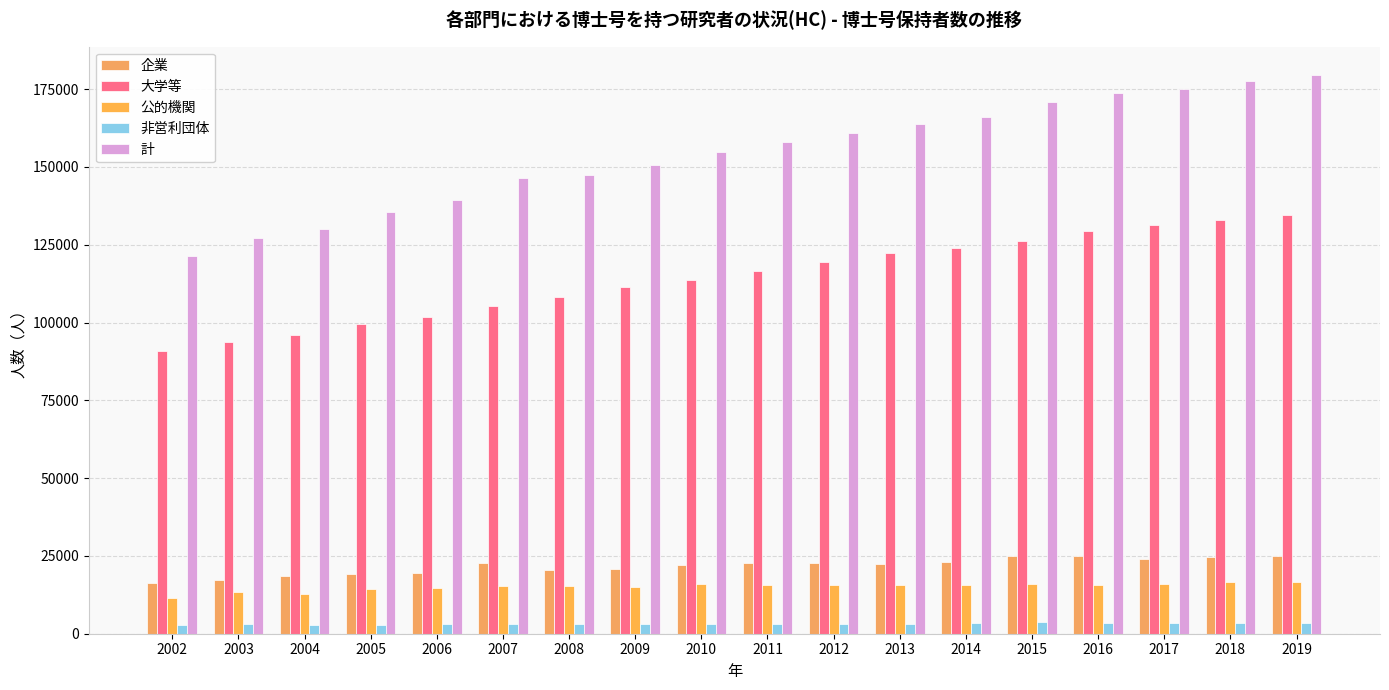

How many data points in 公的機関 are less than 15609?

9